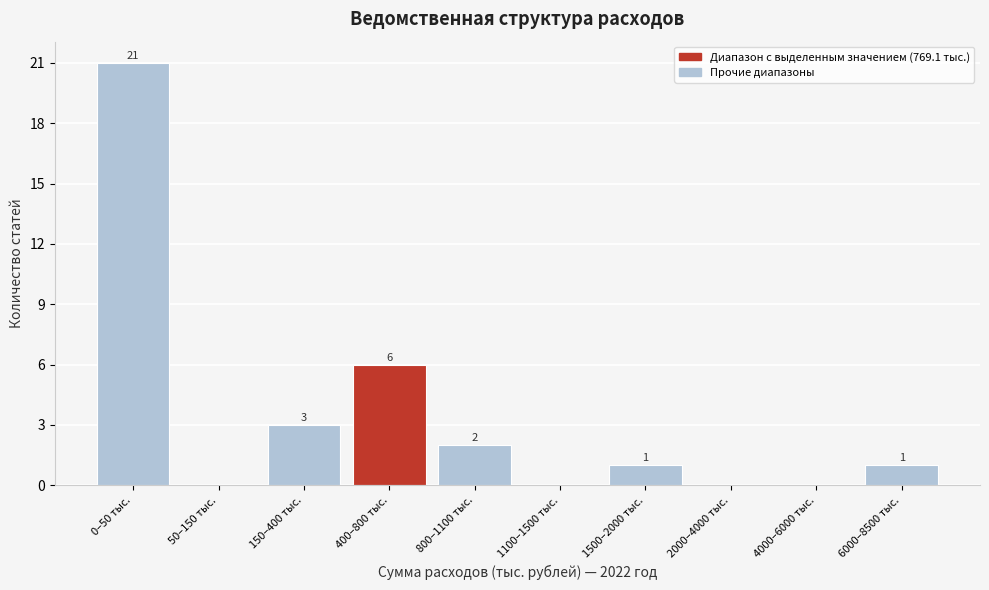

Reading left to right, extract all data points from this chart.

0–50 тыс.=21	50–150 тыс.=0	150–400 тыс.=3	400–800 тыс.=6	800–1100 тыс.=2	1100–1500 тыс.=0	1500–2000 тыс.=1	2000–4000 тыс.=0	4000–6000 тыс.=0	6000–8500 тыс.=1